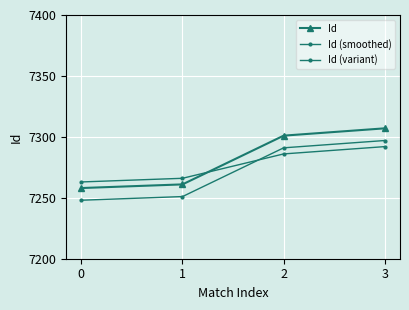

What is the minimum value for Id (variant)?

7263